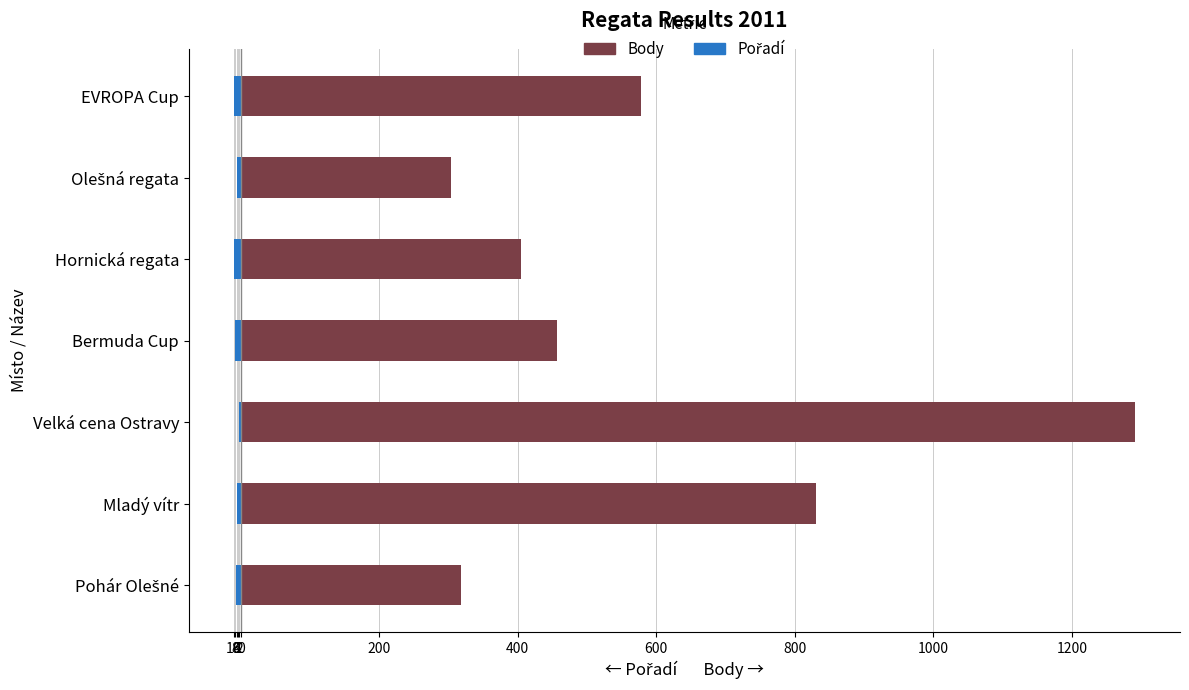

Is it true that Body equals 578 at EVROPA Cup?

True